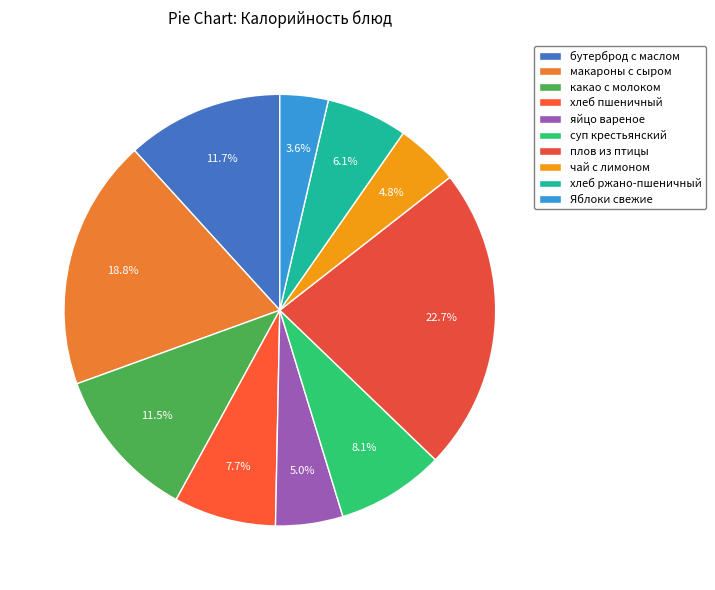

To the nearest percent, what portion does яйцо вареное represent?

5%